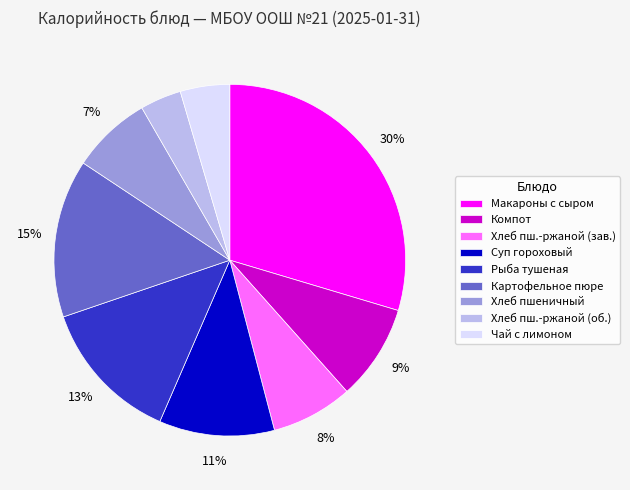

Does Картофельное пюре account for over 50% of the chart?

No